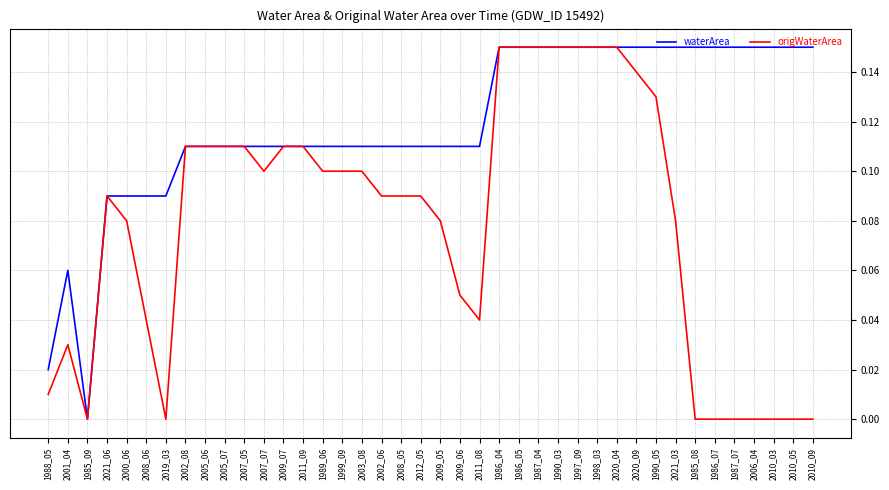

Is the value of origWaterArea at 1997_09 greater than the value of waterArea at 2011_09?

Yes